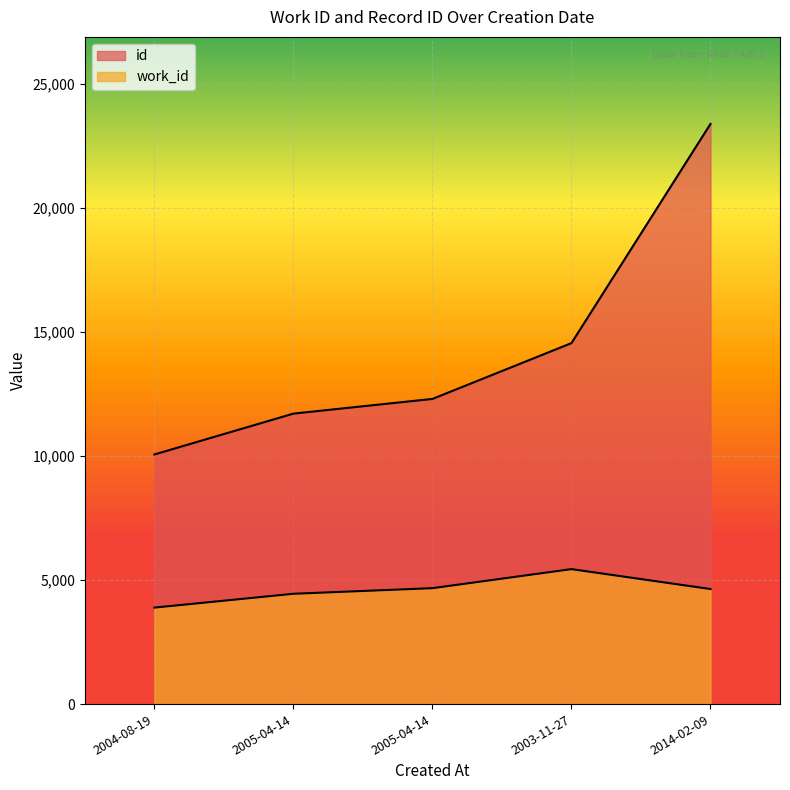

Read the id value at 2005-04-14.

11715